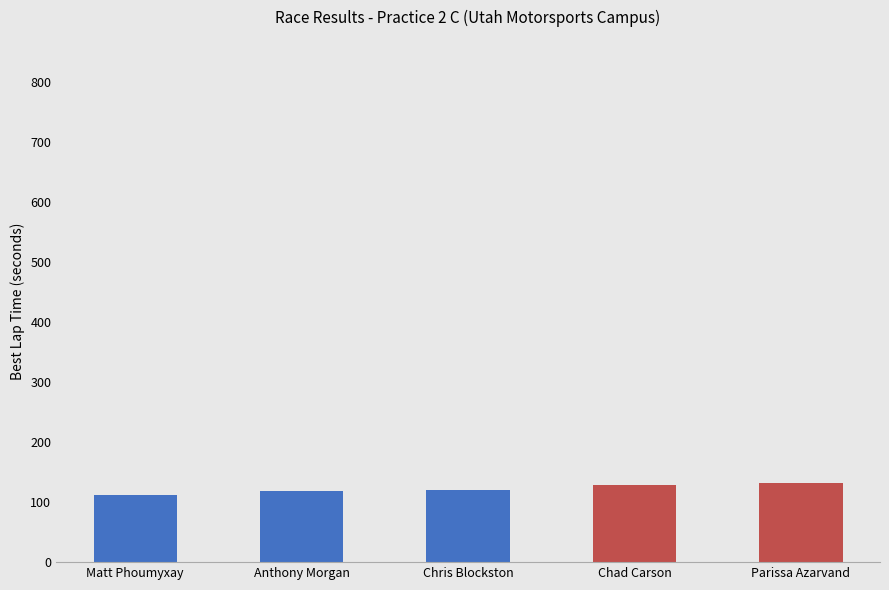

What is the greatest value displayed?

132.5